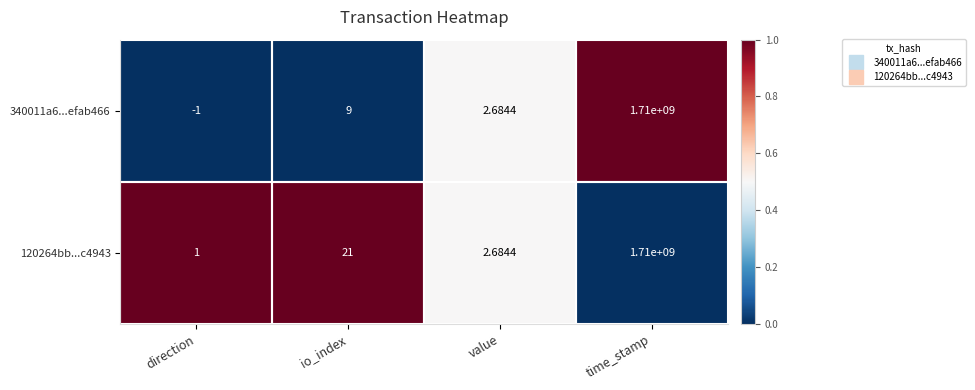

Rank the categories by 340011a6...efab466 value from lowest to highest.

direction, value, io_index, time_stamp